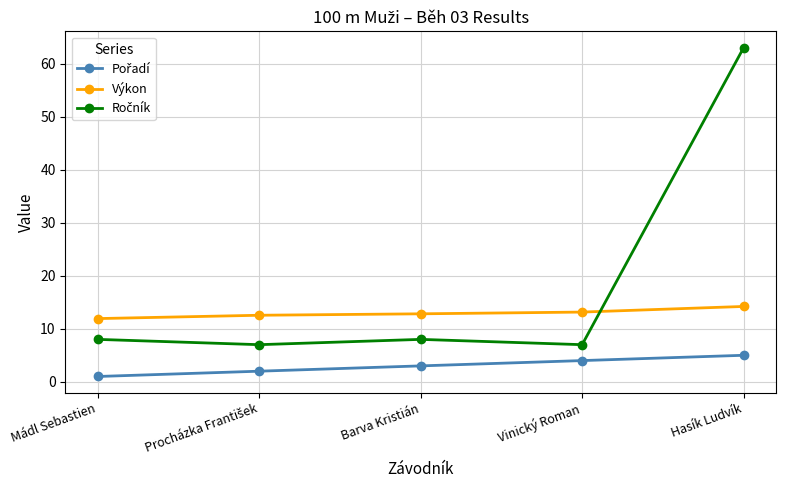

The value of Výkon at Barva Kristián is 20.6. True or false?

False